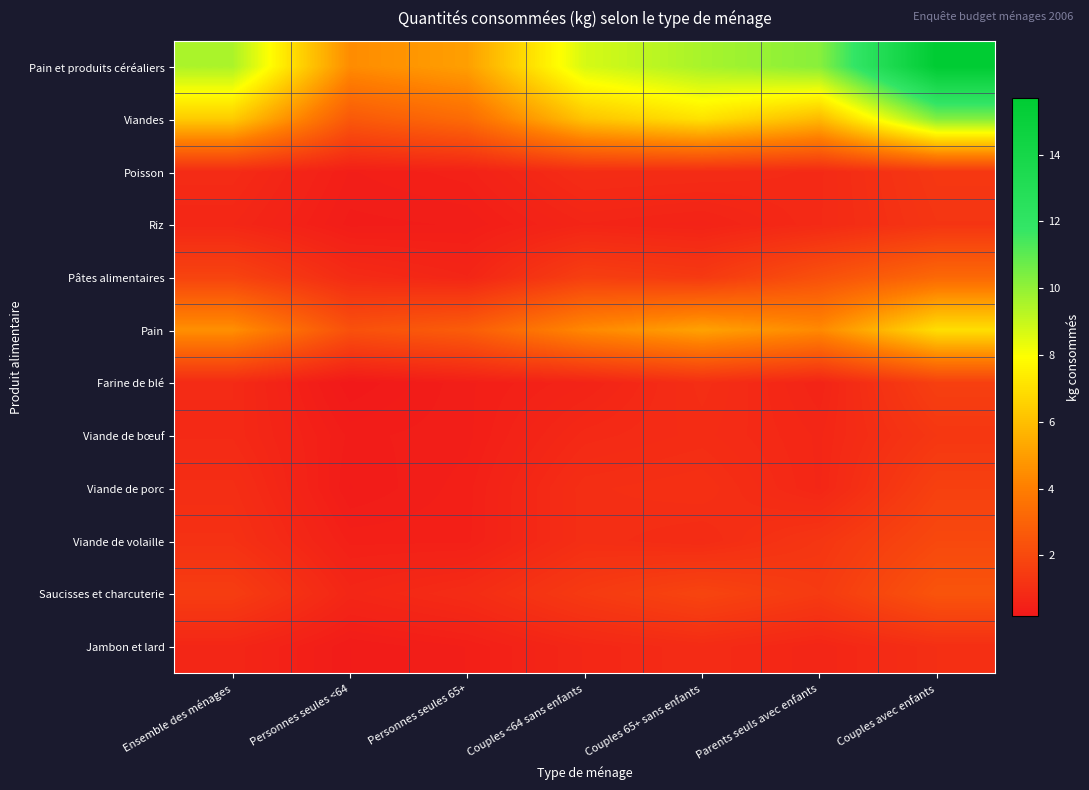

Which series has the widest spread of values?

Pain et produits céréaliers